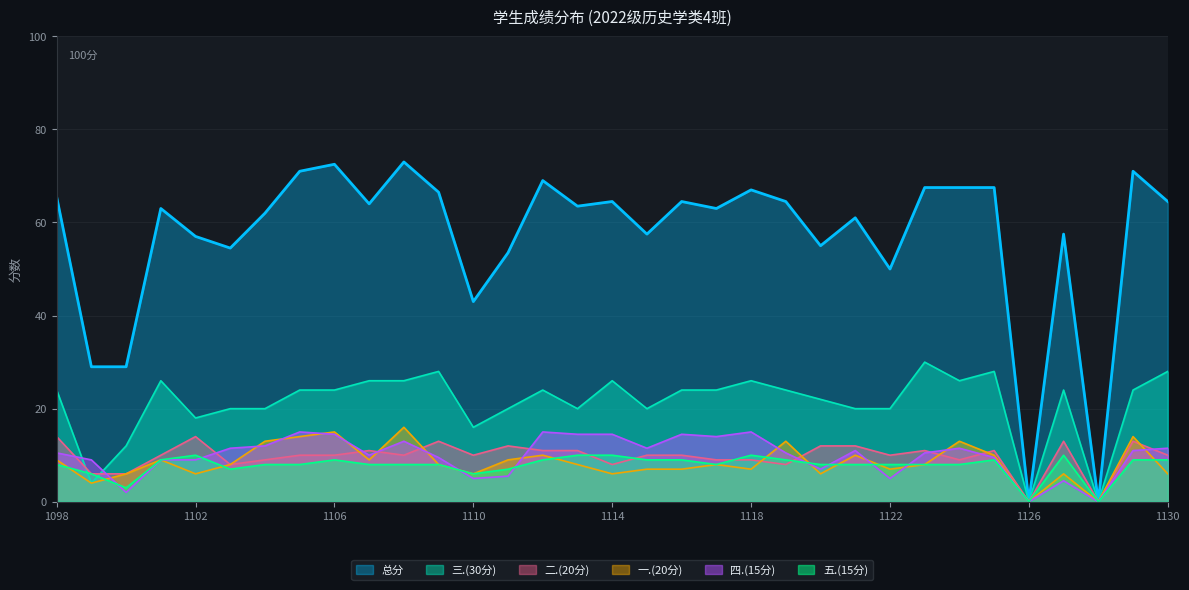

What is the difference between the highest and lowest values at 2022031104?

54.0